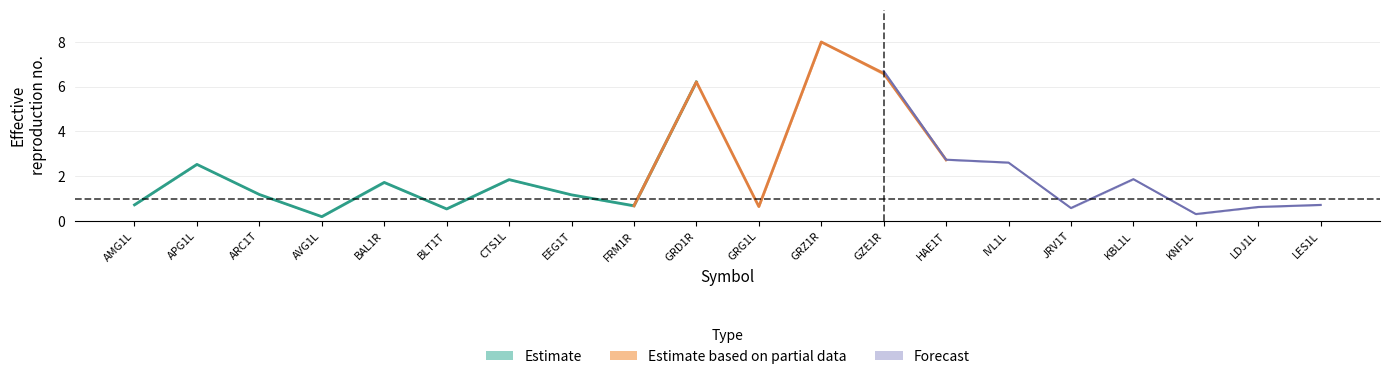

What is the difference between the col_4 values at APG1L and BLT1T?

2.0